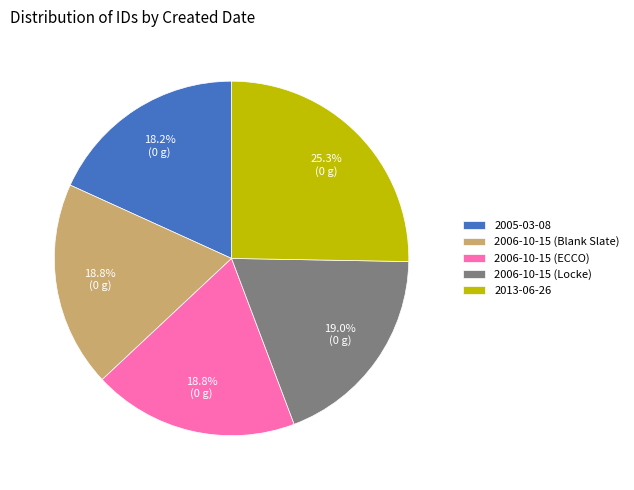

The 2006-10-15 (Blank Slate) slice represents 28% of the pie. True or false?

False